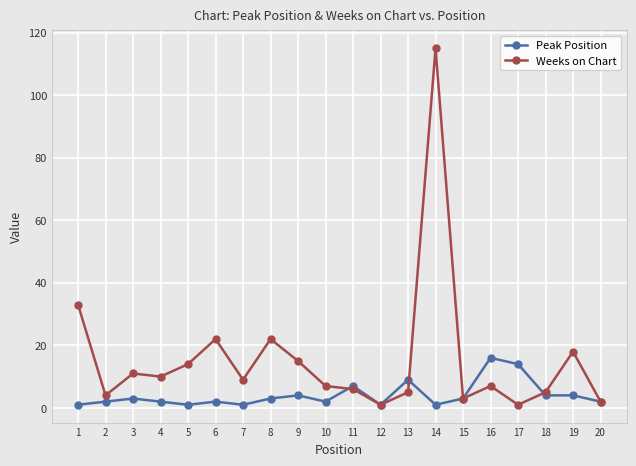

How many distinct data groups are displayed?

2